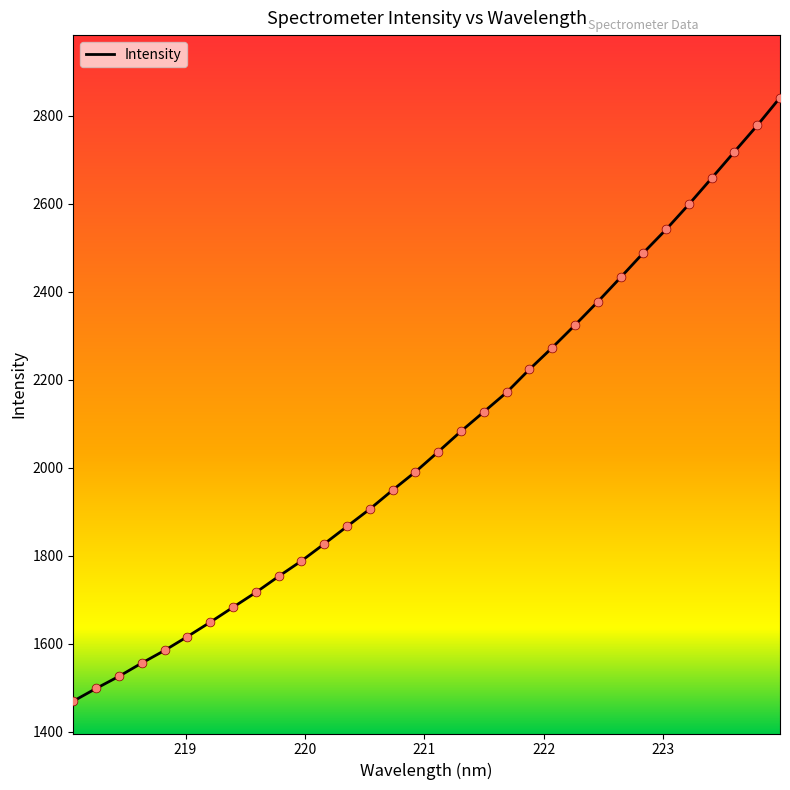

What is the greatest value displayed?

2840.9